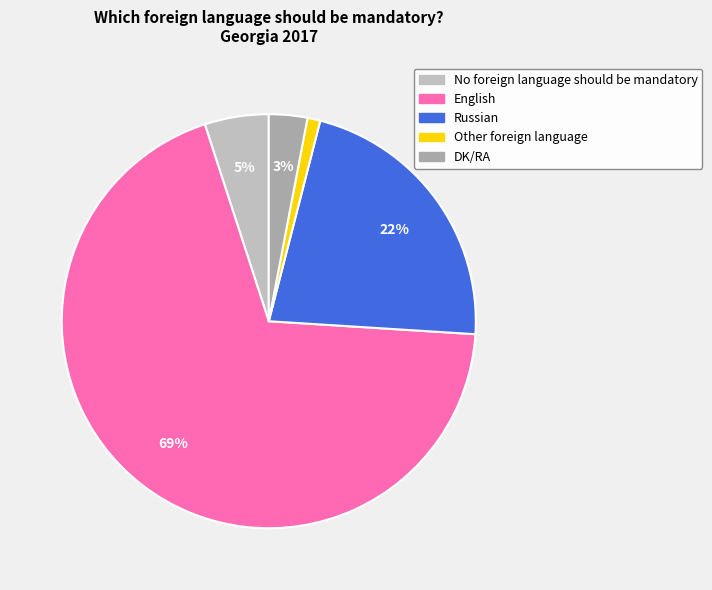

Is English the majority of the pie?

Yes